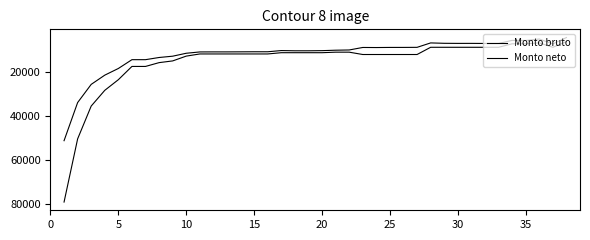

Rank the series by their maximum value, from highest to lowest.

Monto bruto, Monto neto